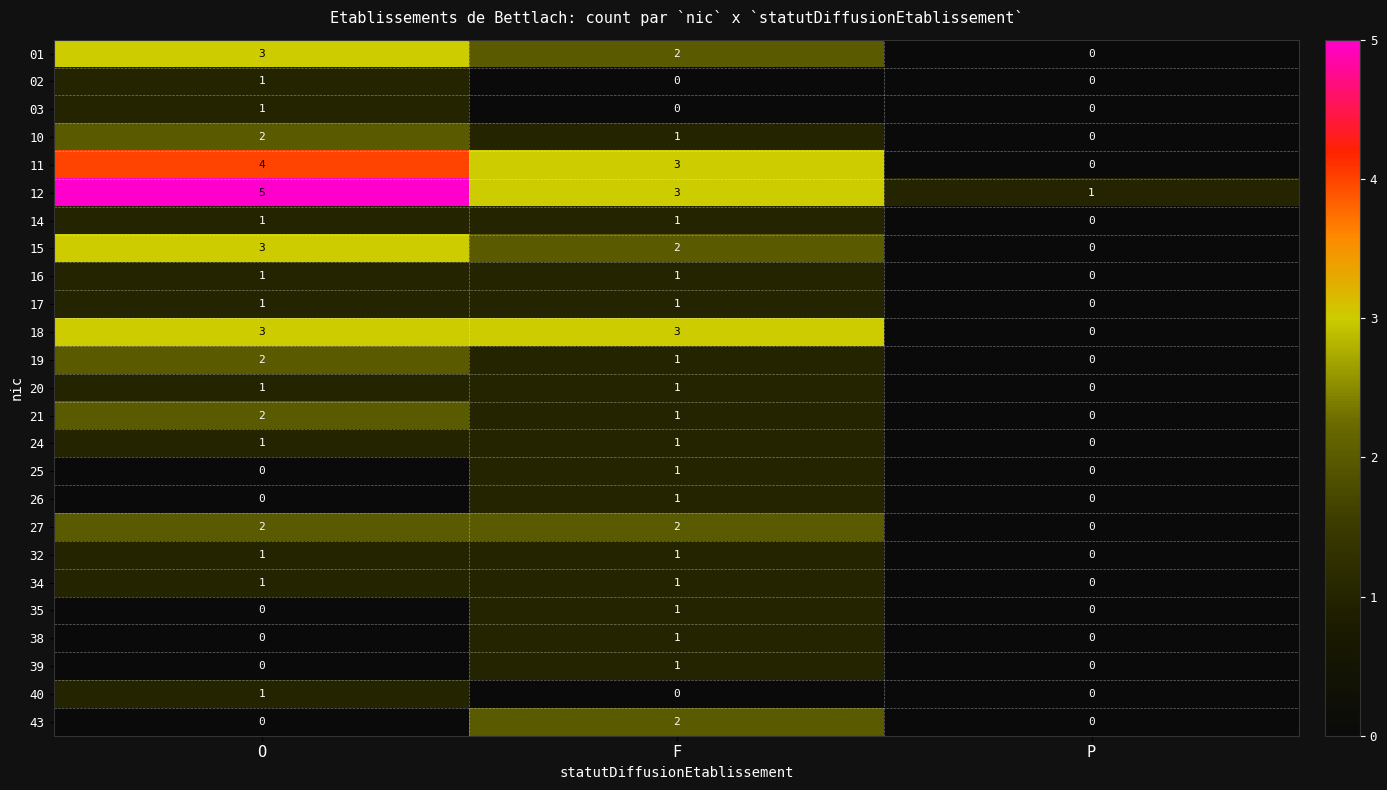

What is the difference between the maximum and minimum values in the 12 series?

4